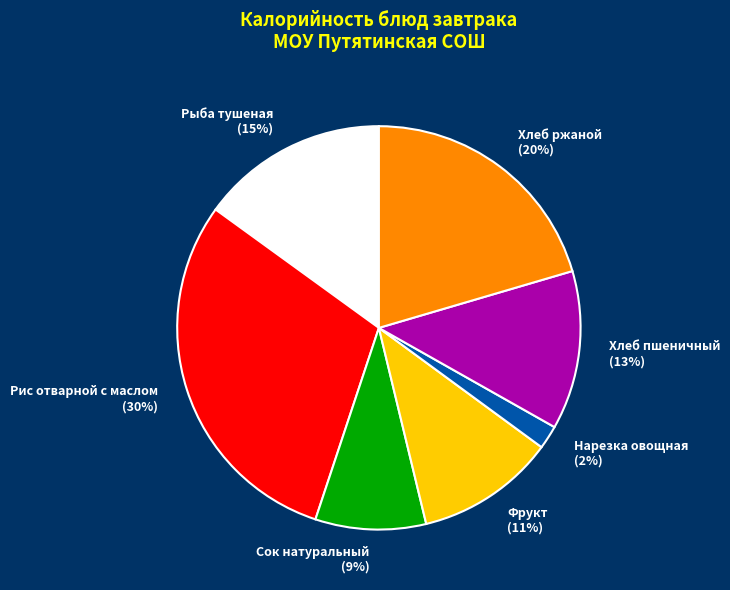

Which category has the biggest portion of the pie?

Рис отварной с маслом